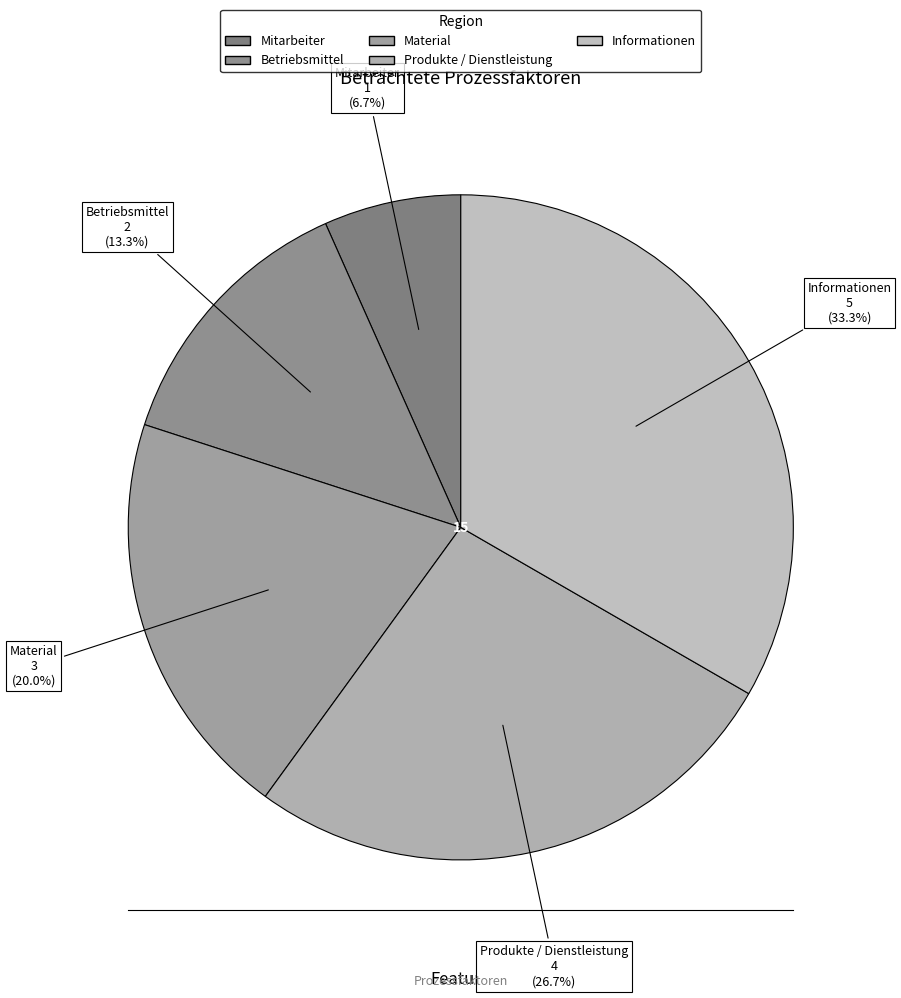

Count the number of slices in the pie.

5